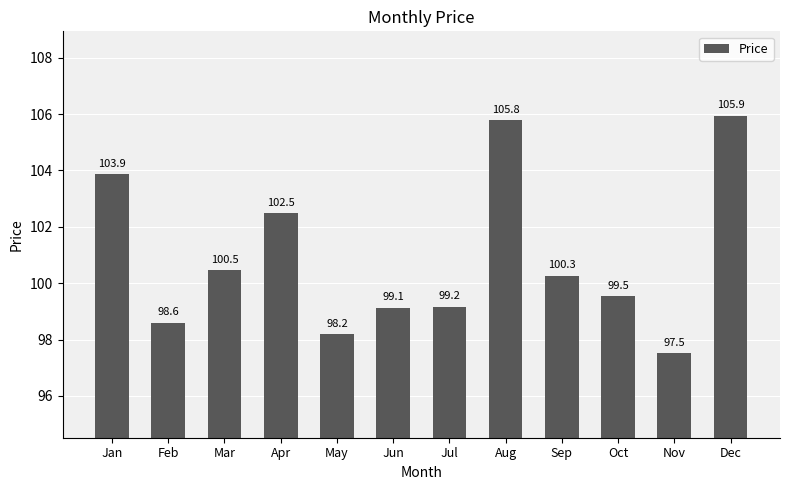

Reading left to right, extract all data points from this chart.

103.9	98.6	100.5	102.5	98.2	99.1	99.2	105.8	100.3	99.5	97.5	105.9